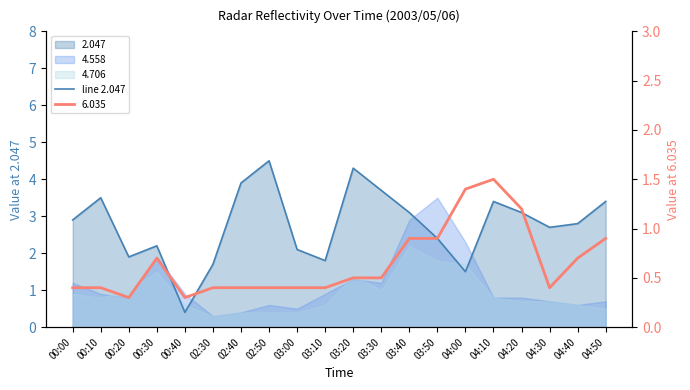

Reading left to right, list all the values displayed in this chart.

2.9	3.5	1.9	2.2	0.4	1.7	3.9	4.5	2.1	1.8	4.3	3.7	3.1	2.4	1.5	3.4	3.1	2.7	2.8	3.4